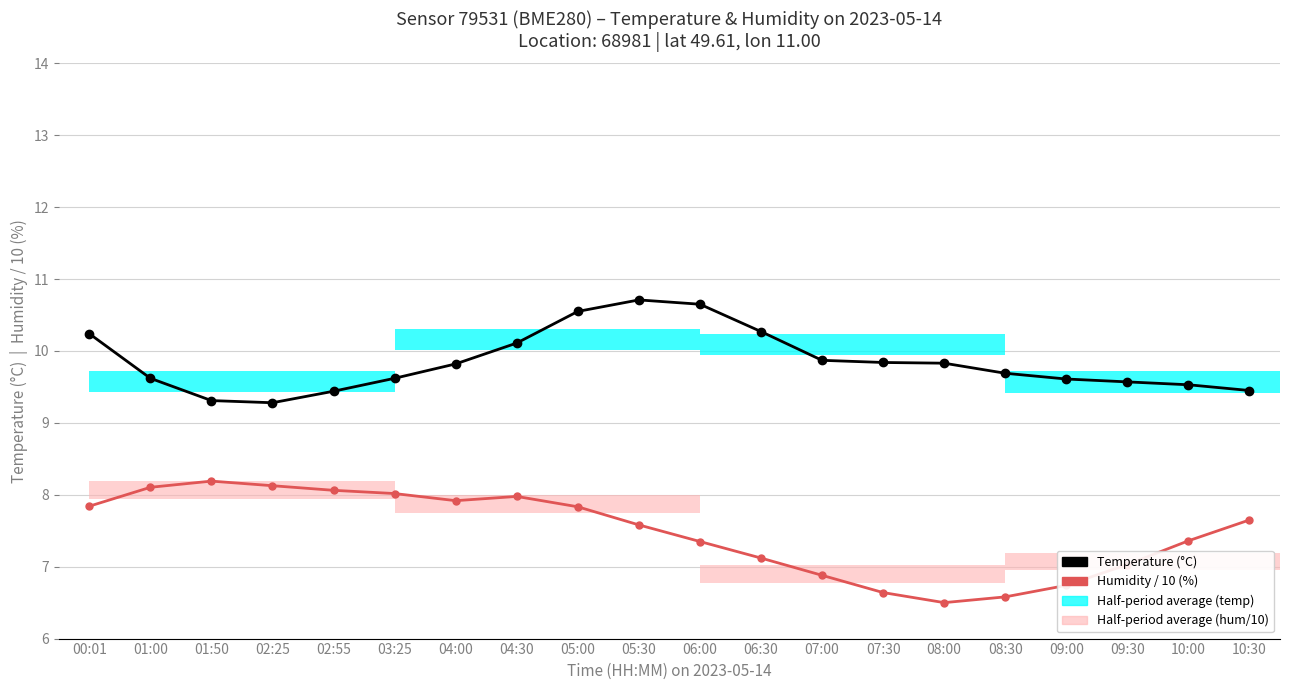

List the labels in order of Humidity / 10 (%) value, smallest first.

08:00, 08:30, 07:30, 09:00, 07:00, 09:30, 06:30, 06:00, 10:00, 05:30, 10:30, 05:00, 00:01, 04:00, 04:30, 03:25, 02:55, 01:00, 02:25, 01:50